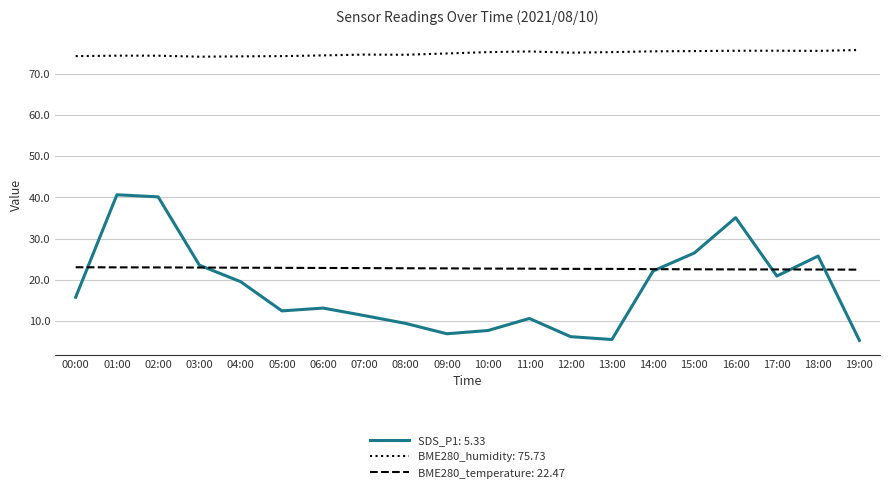

What is the smallest value displayed?

5.3